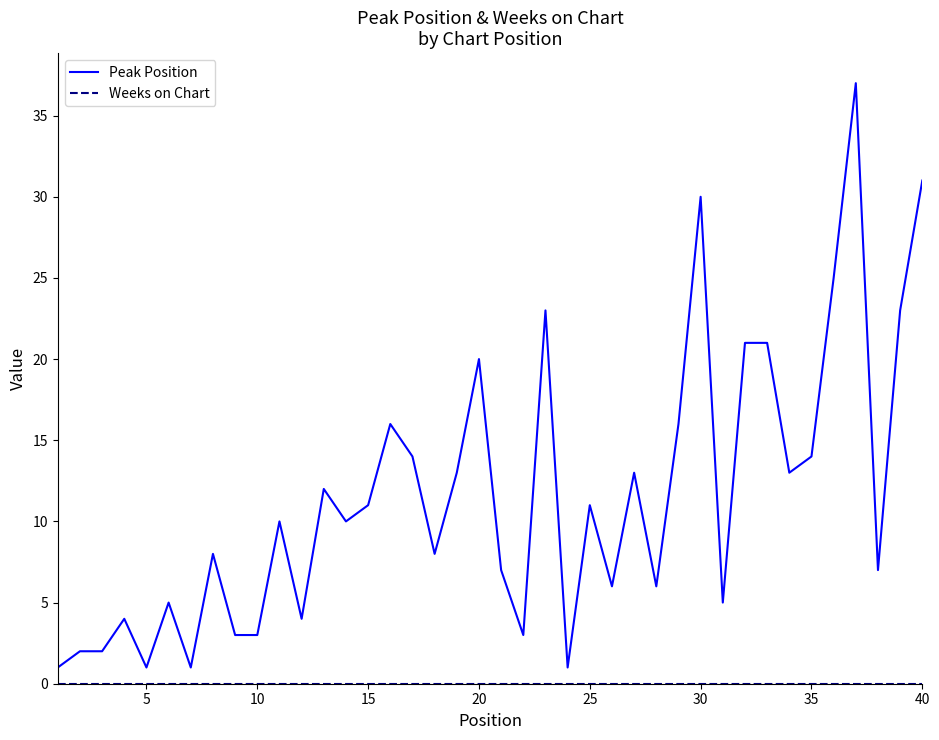

What is the difference between the maximum and minimum values in the Peak Position series?

36